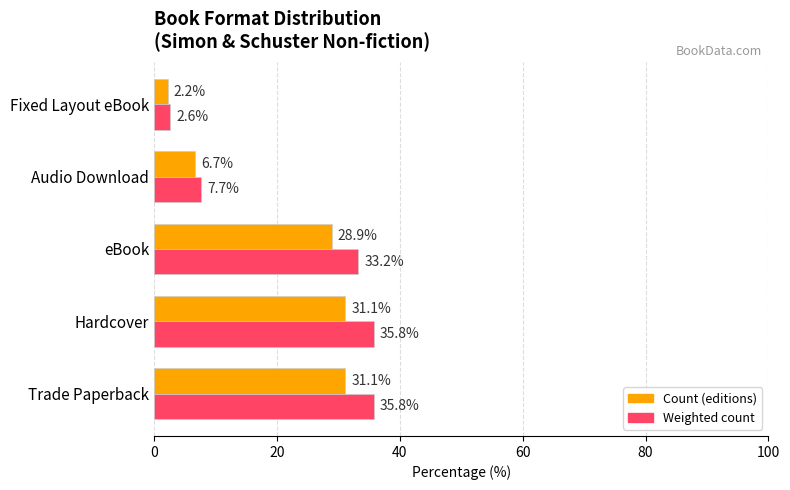

Rank the series by their average value, from highest to lowest.

Weighted count, Count (editions)